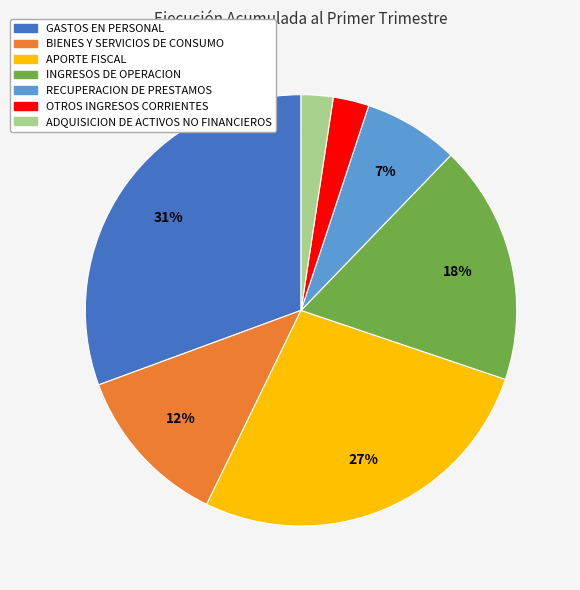

What is the ratio of the value at APORTE FISCAL to the value at GASTOS EN PERSONAL?

0.9